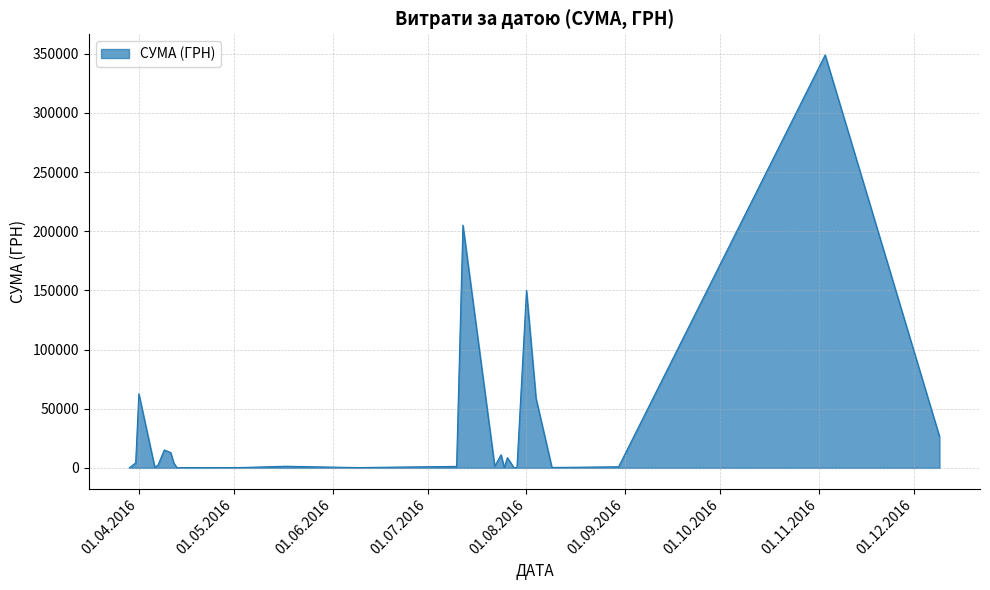

What is the difference between the maximum and minimum values?

348868.1